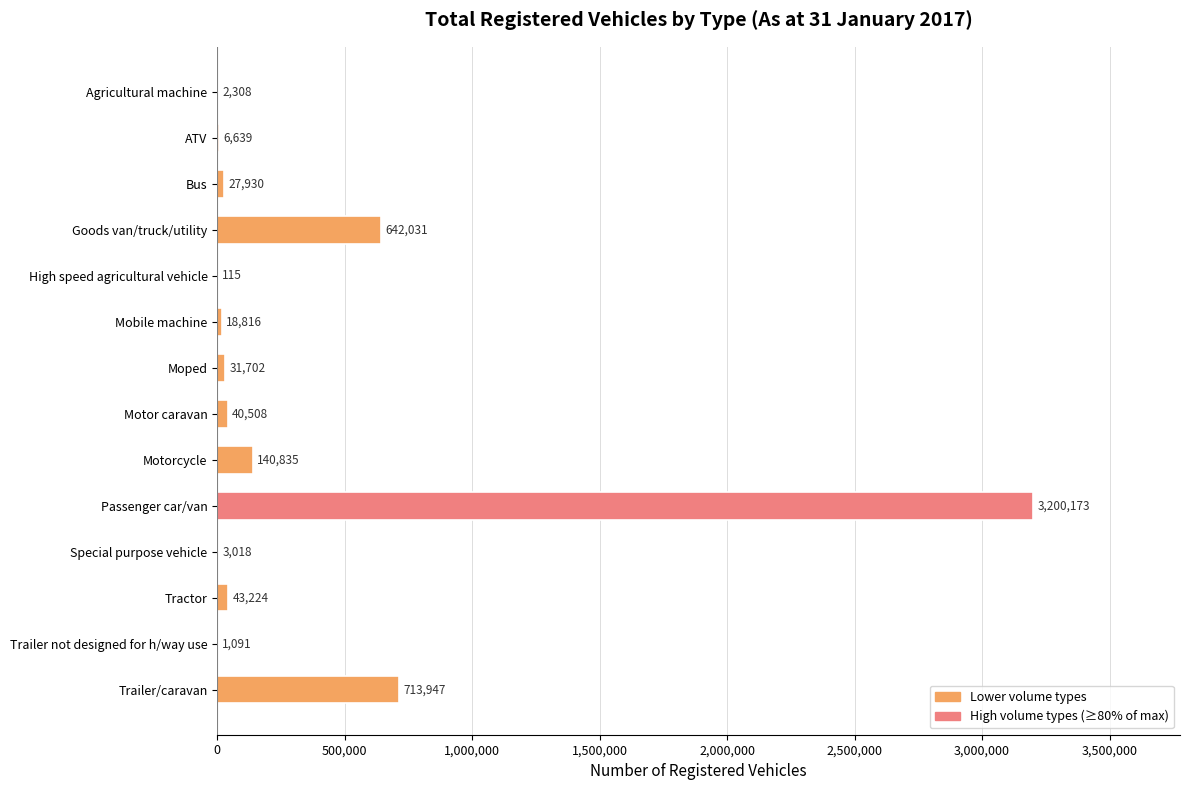

Between Special purpose vehicle and Trailer/caravan, which is larger?

Trailer/caravan